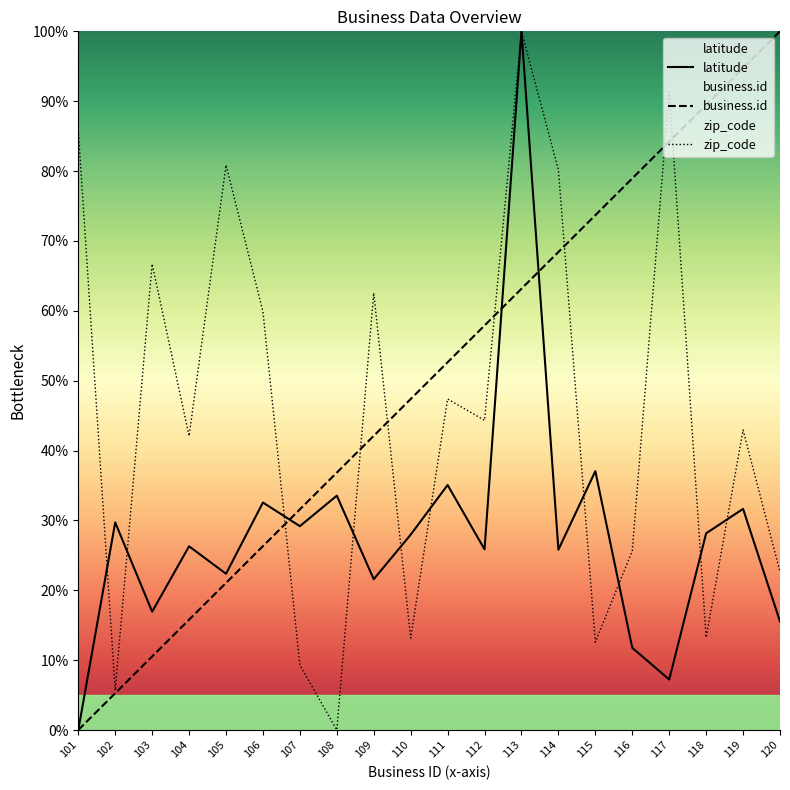

How many values in latitude are above zero?

19